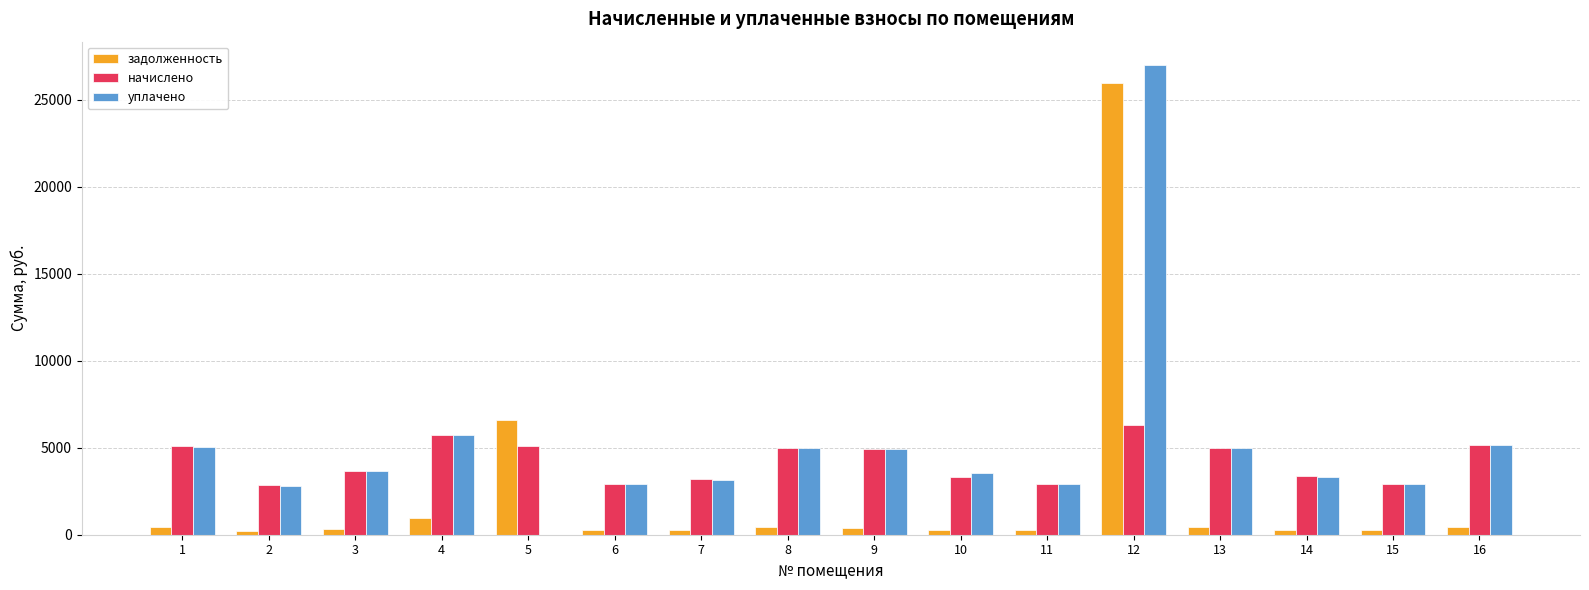

True or false: задолженность has a value of 243.7 at 15.

True